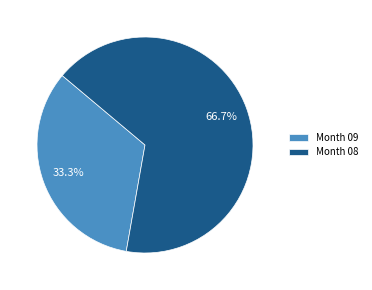

To the nearest percent, what is the average slice percentage?

50%